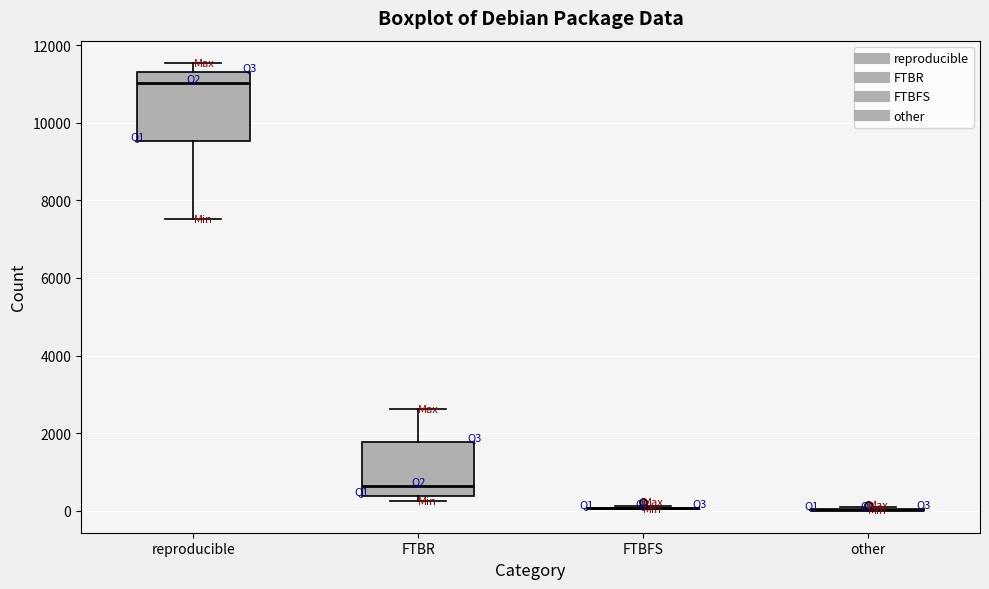

Comparing the boxes themselves (not the whiskers), which one is the tallest?

reproducible